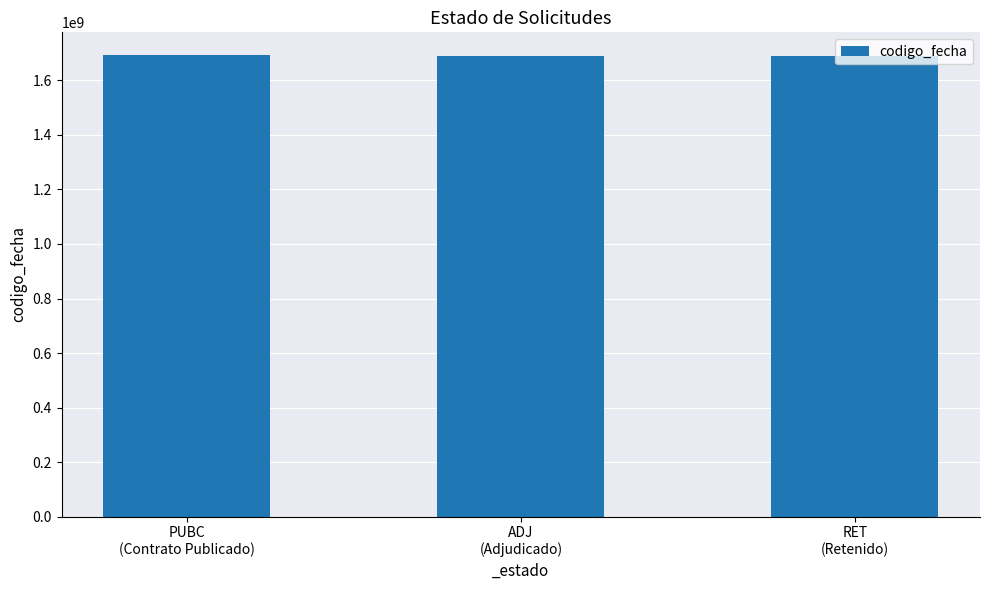

What is the ratio of the value at PUBC
(Contrato Publicado) to the value at RET
(Retenido)?

1.0